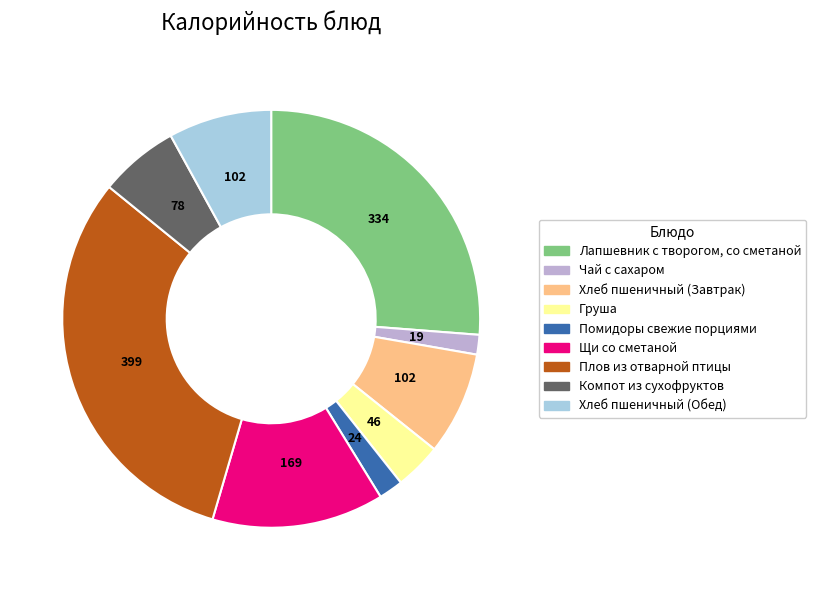

What is the largest slice in the pie chart?

Плов из отварной птицы